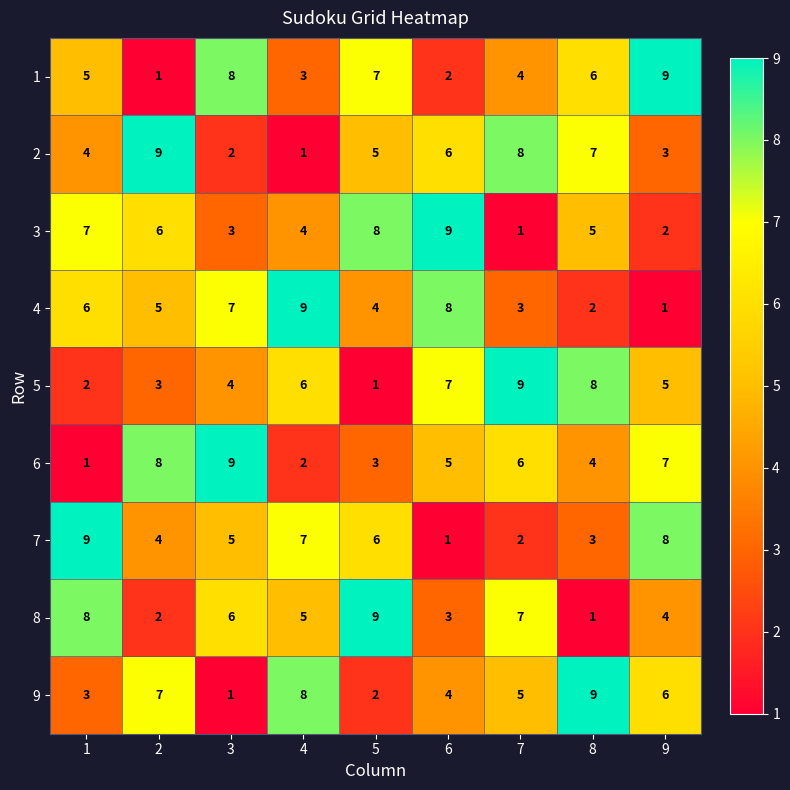

Rank the series at 6 from lowest to highest value.

7, 1, 8, 9, 6, 2, 5, 4, 3